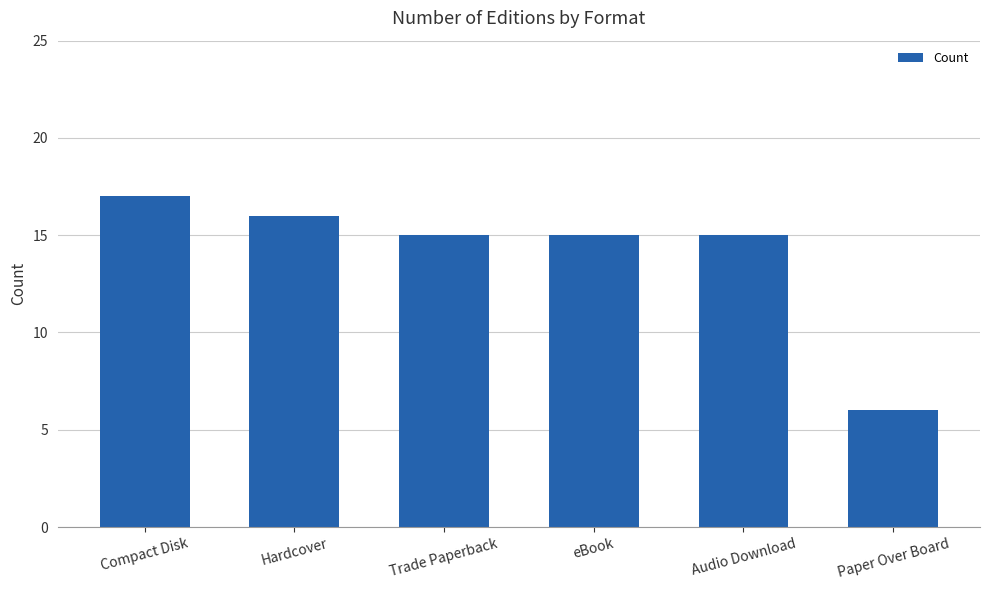

The chart shows a value of 25 at eBook. True or false?

False